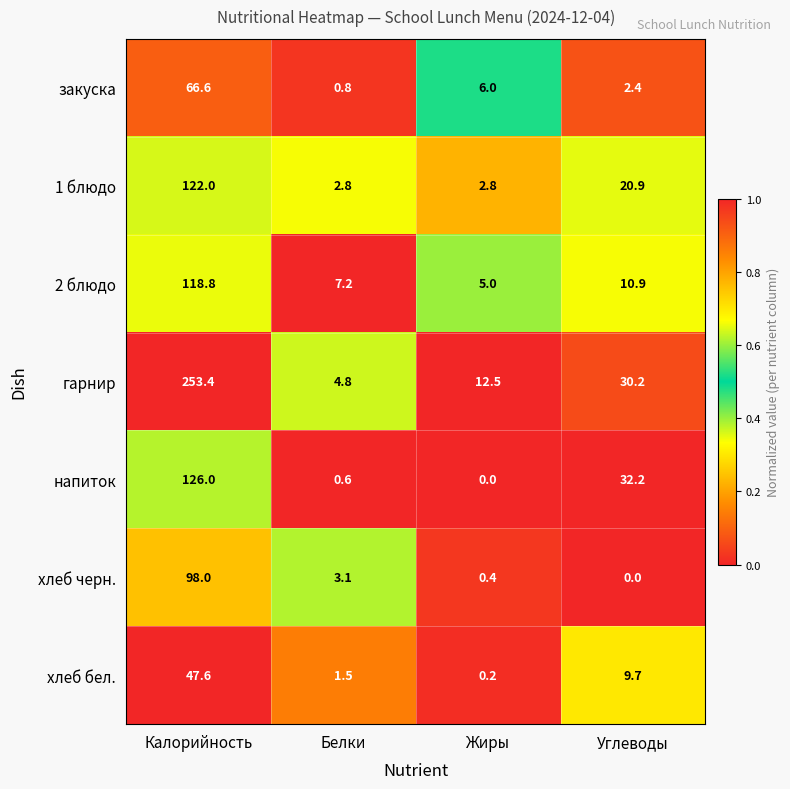

Rank the series at Жиры from highest to lowest value.

гарнир, закуска, 2 блюдо, 1 блюдо, хлеб черн., хлеб бел., напиток